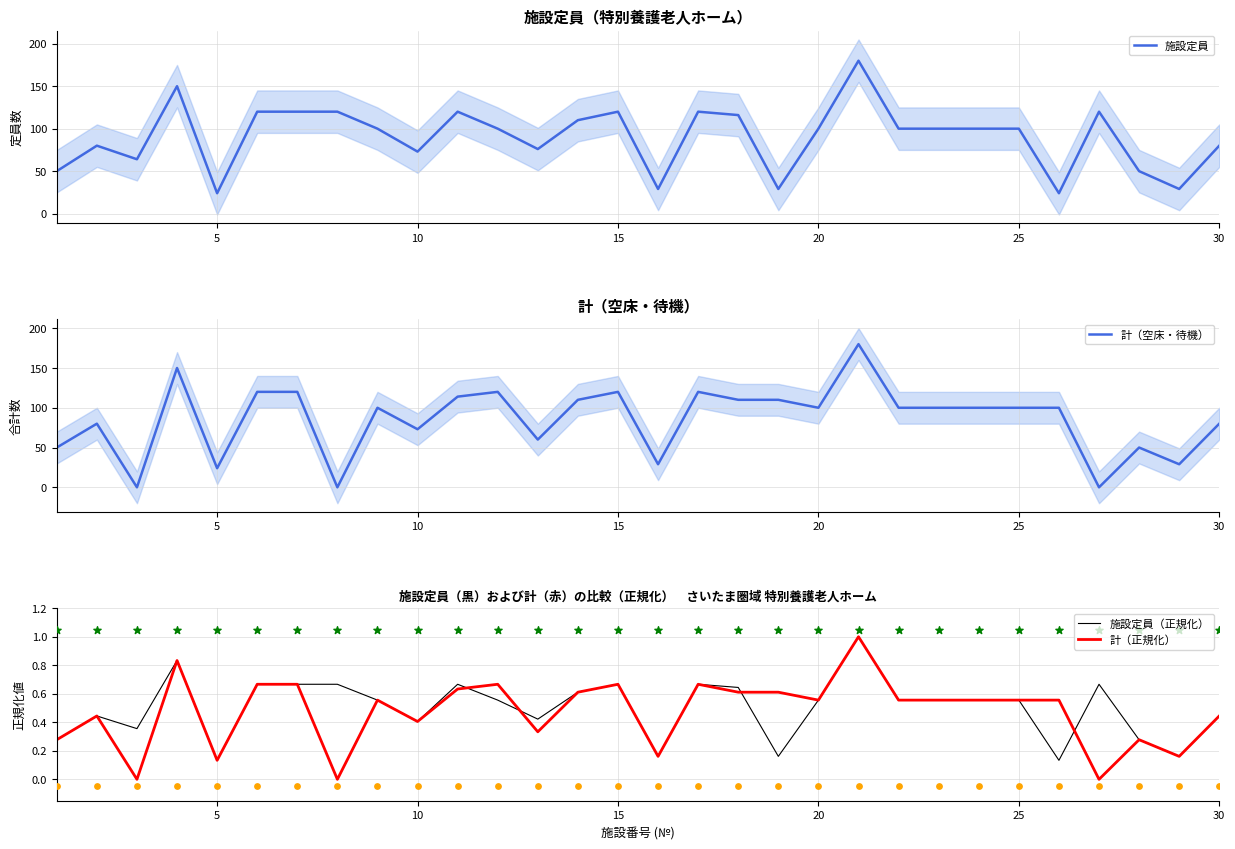

What are all the series names shown in the legend?

施設定員, 計（空床・待機）, 施設定員（正規化）, 計（正規化）